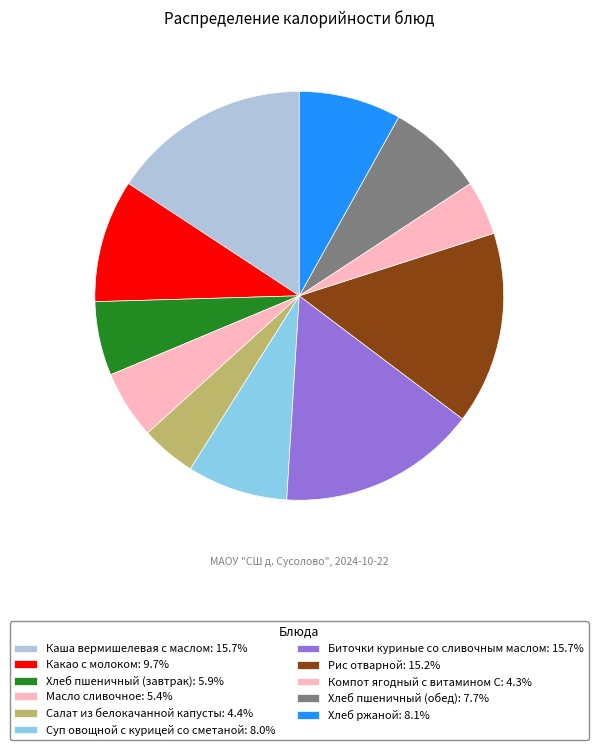

Count the number of slices in the pie.

11